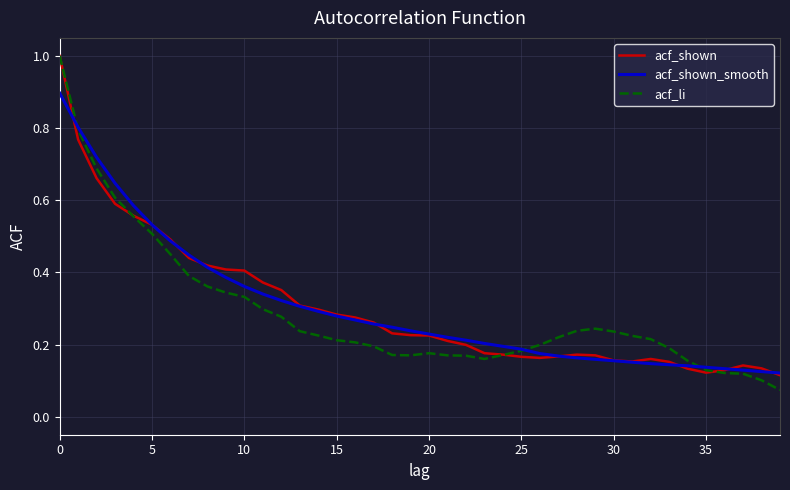

Which series has the widest spread of values?

acf_li